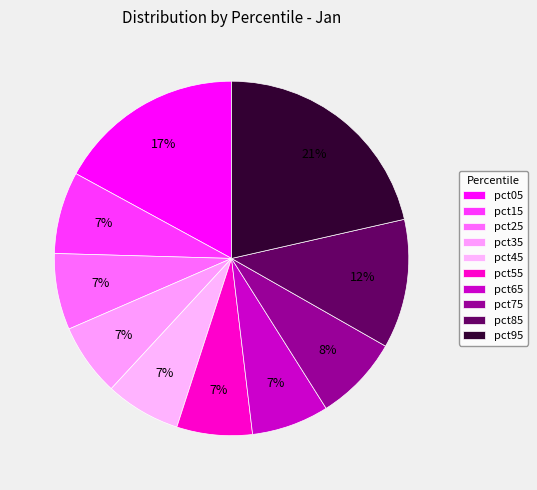

To the nearest percent, what is the average slice percentage?

10%